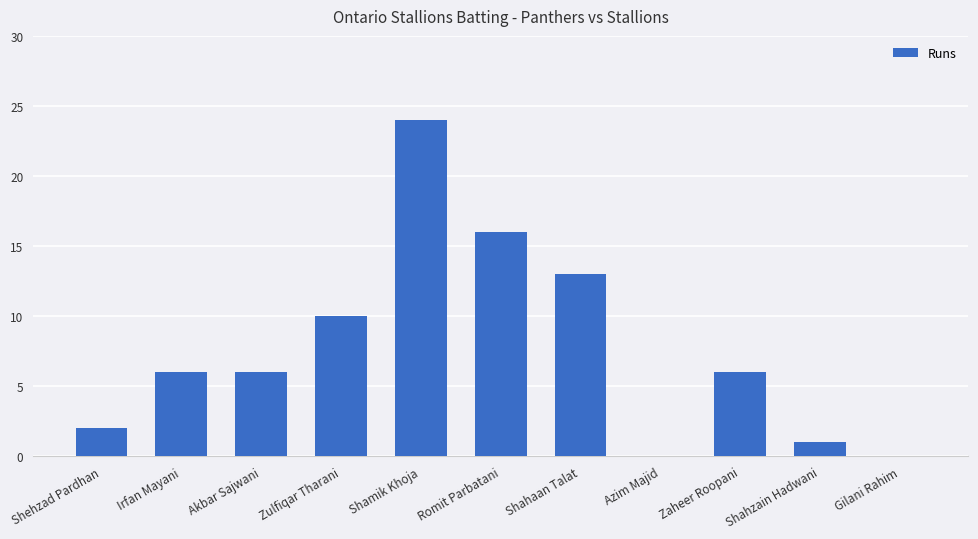

Reading left to right, what are all the values shown in this chart?

2	6	6	10	24	16	13	0	6	1	0